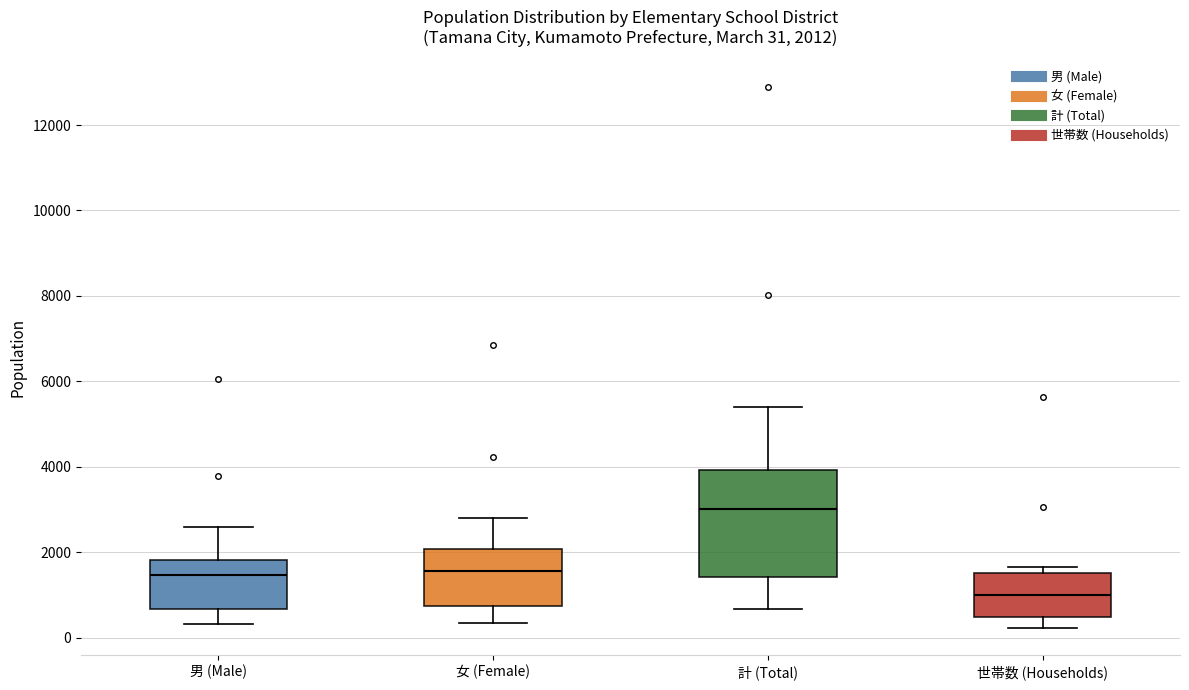

Which box is the tallest, from its lower edge to its upper edge?

計 (Total)